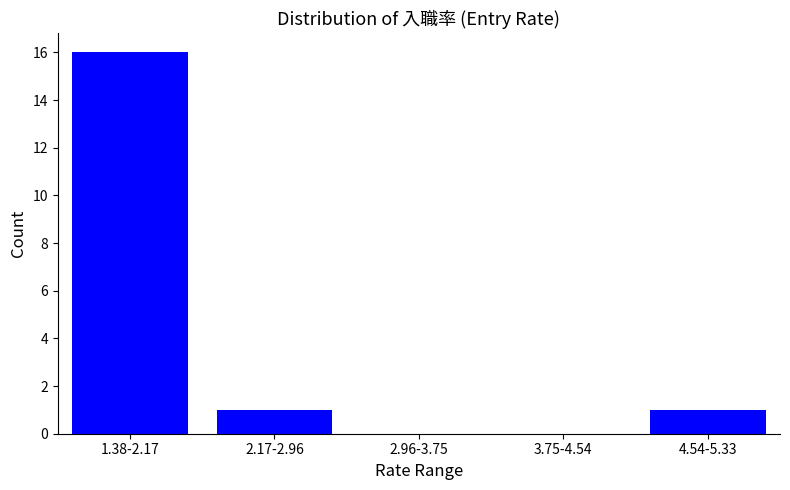

Reading right to left, extract all data points from this chart.

4.54-5.33=1	3.75-4.54=0	2.96-3.75=0	2.17-2.96=1	1.38-2.17=16